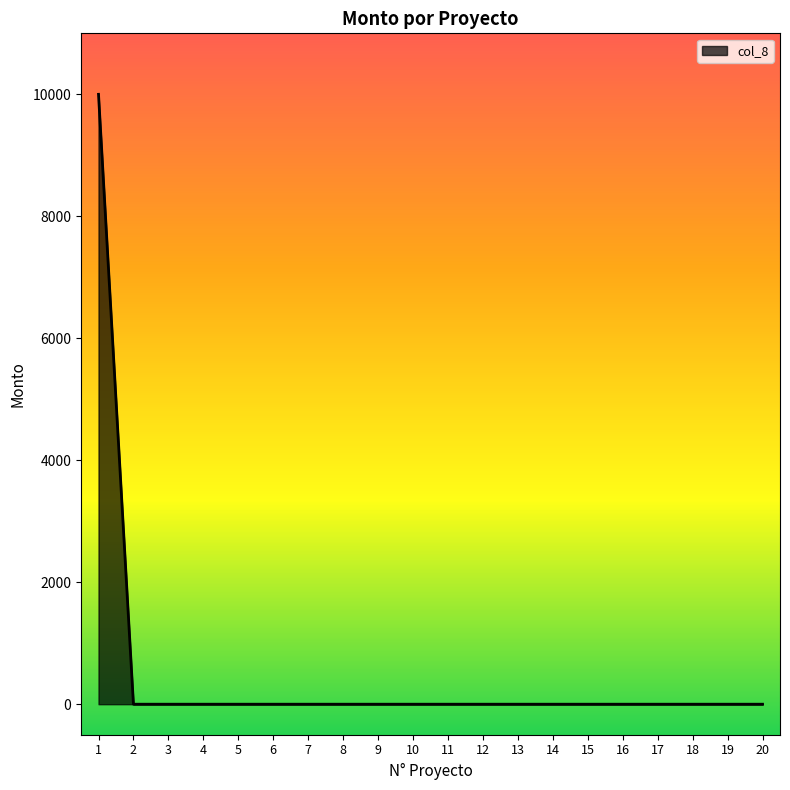

Reading left to right, what are all the values shown in this chart?

1=10000	2=0	3=0	4=0	5=0	6=0	7=0	8=0	9=0	10=0	11=0	12=0	13=0	14=0	15=0	16=0	17=0	18=0	19=0	20=0